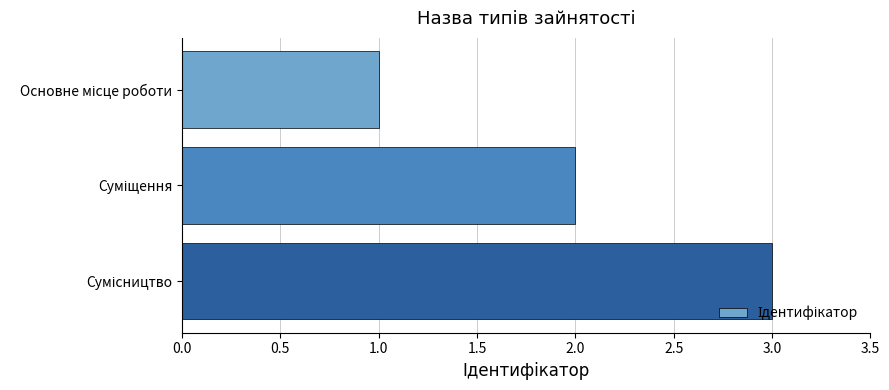

What is the maximum value shown in the chart?

3